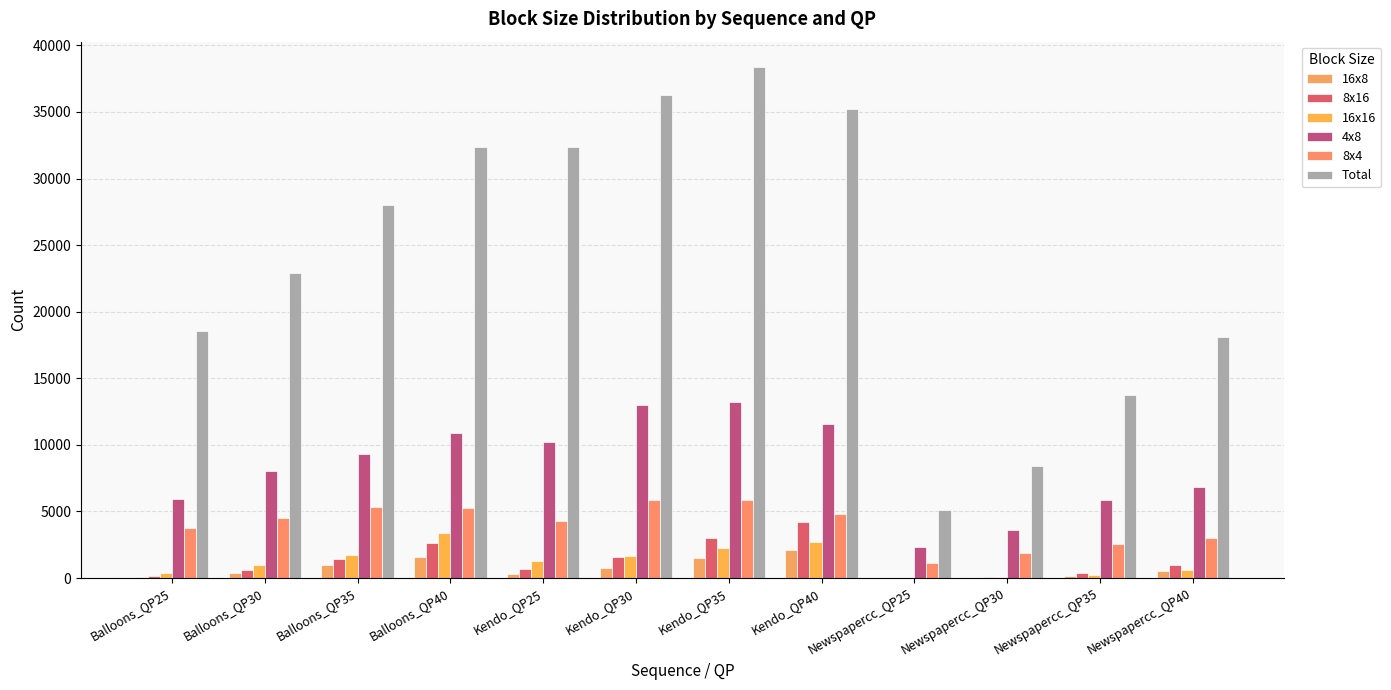

List the series in order of their peak value, highest first.

Total, 4x8, 8x4, 8x16, 16x16, 16x8